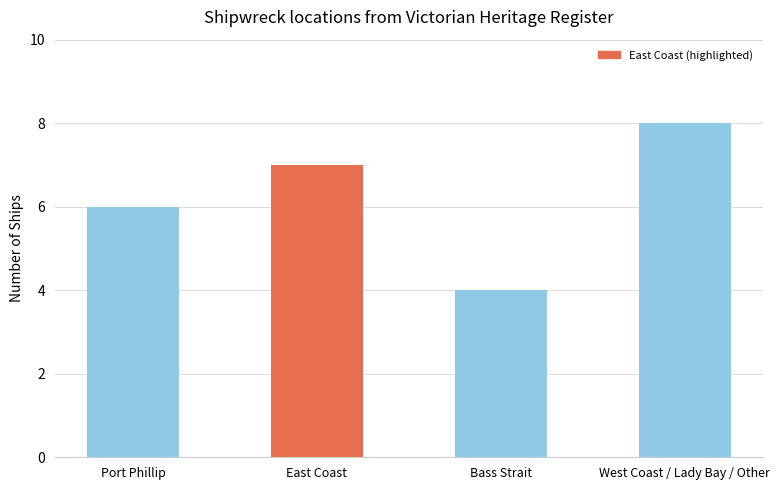

Reading right to left, list all the values displayed in this chart.

8	4	7	6